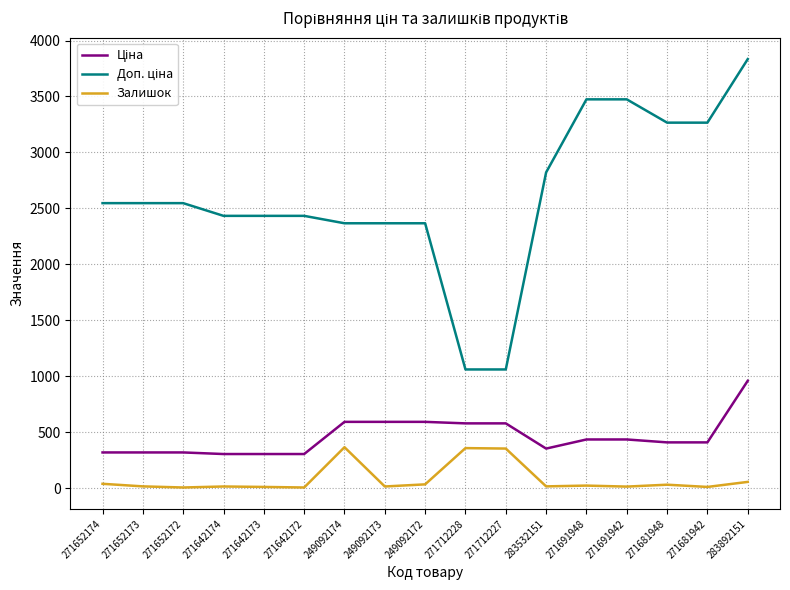

At which category is the sum across all series the highest?

283892151